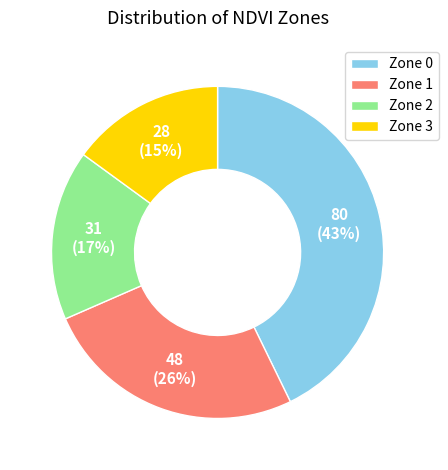

Is there a majority slice in this chart?

No